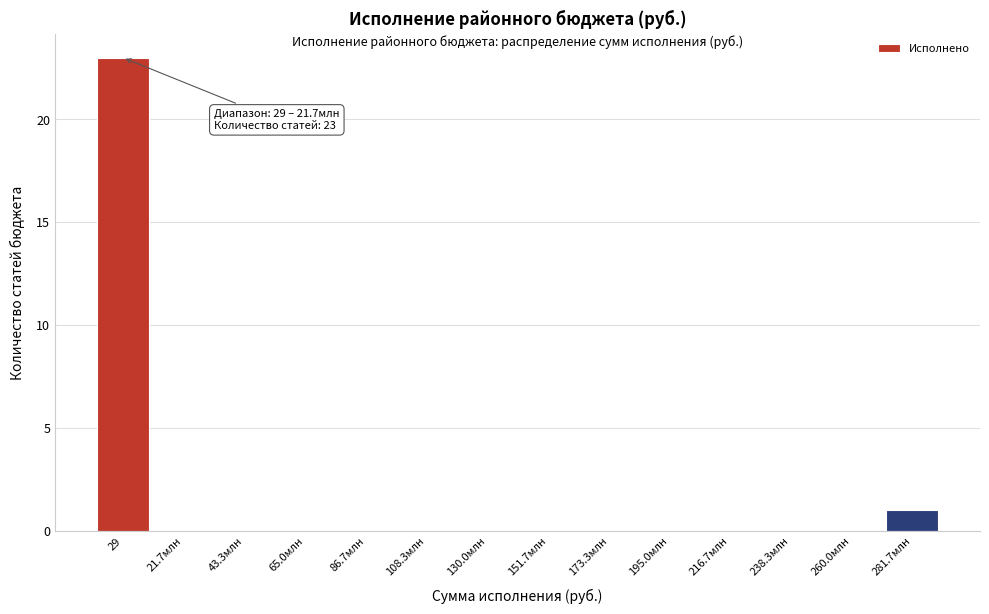

Reading left to right, extract all data points from this chart.

29=23	21.7млн=0	43.3млн=0	65.0млн=0	86.7млн=0	108.3млн=0	130.0млн=0	151.7млн=0	173.3млн=0	195.0млн=0	216.7млн=0	238.3млн=0	260.0млн=0	281.7млн=1